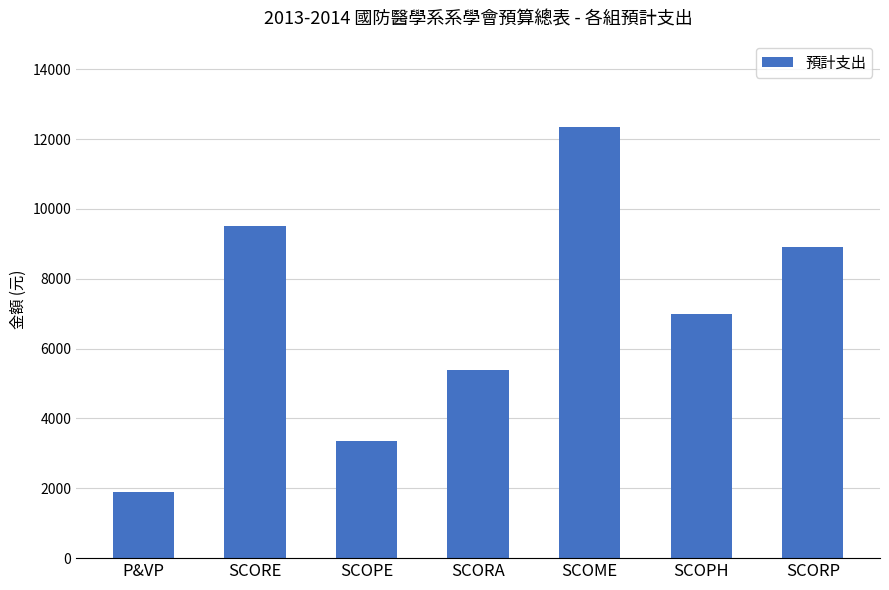

What is the approximate value at SCOPH?

7000